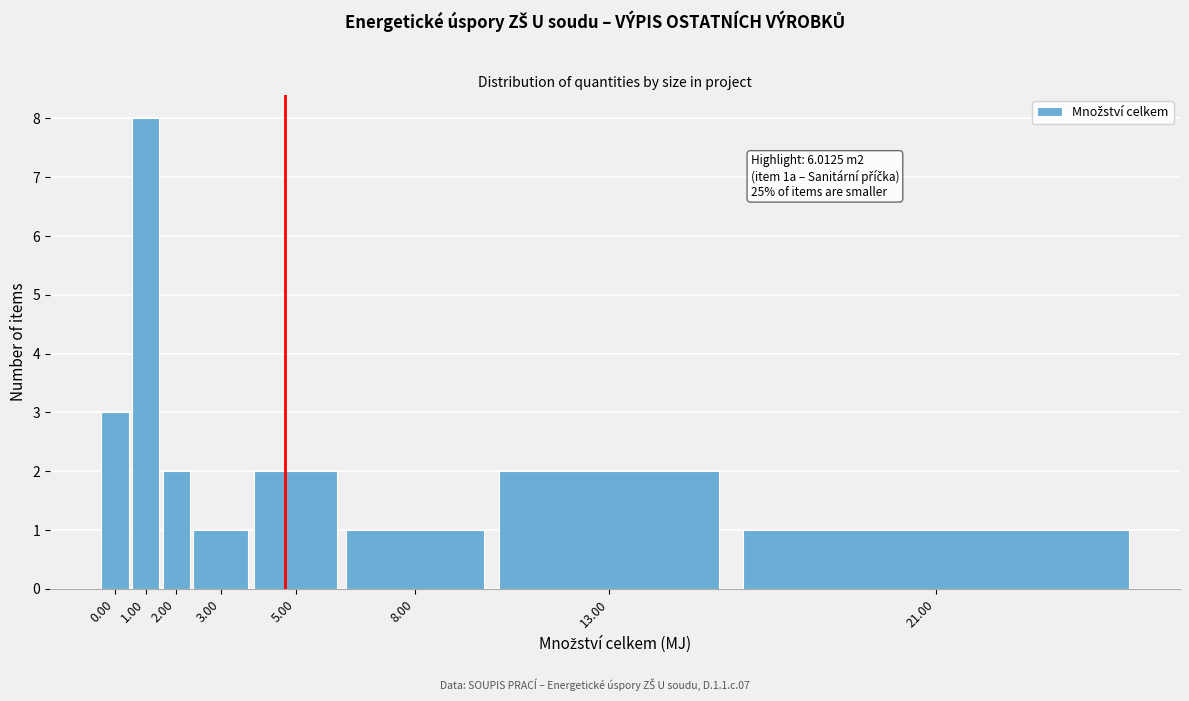

Reading right to left, transcribe all the data shown in this chart.

21.00=1	13.00=2	8.00=1	5.00=2	3.00=1	2.00=2	1.00=8	0.00=3